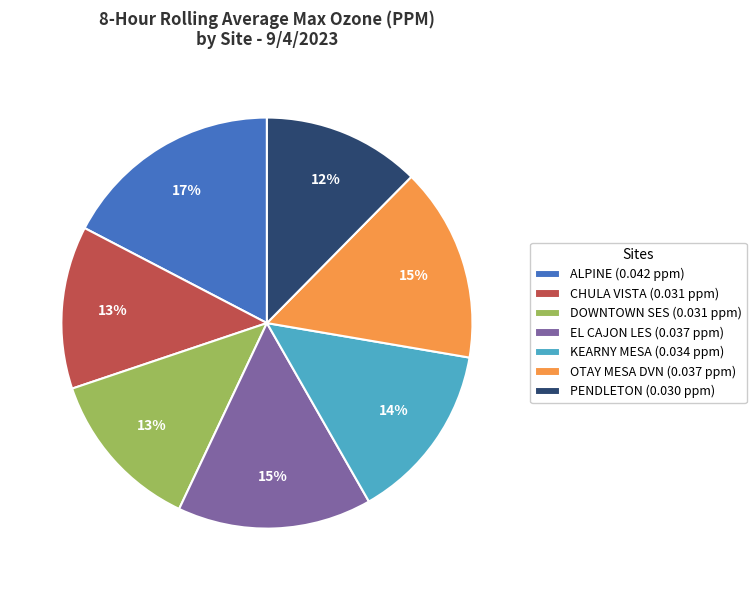

Between PENDLETON and KEARNY MESA, which is larger?

KEARNY MESA